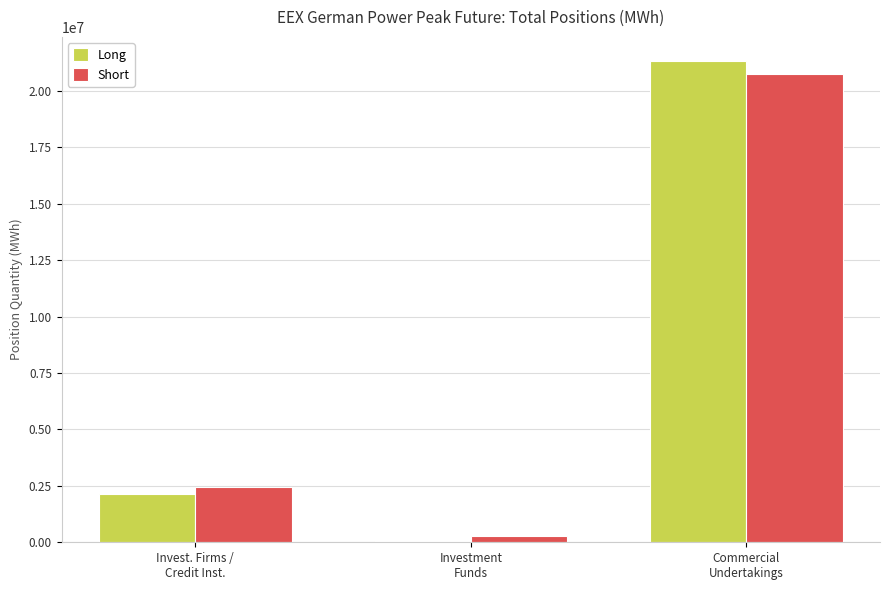

How many data points does each series have?

3